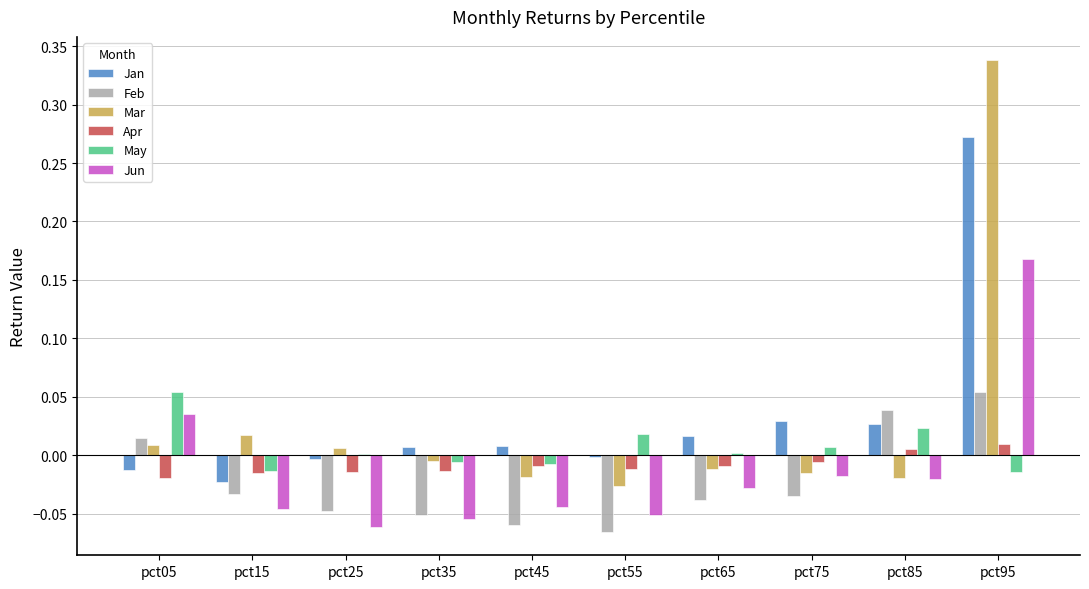

True or false: Jan has a value of 0.0 at pct75.

True